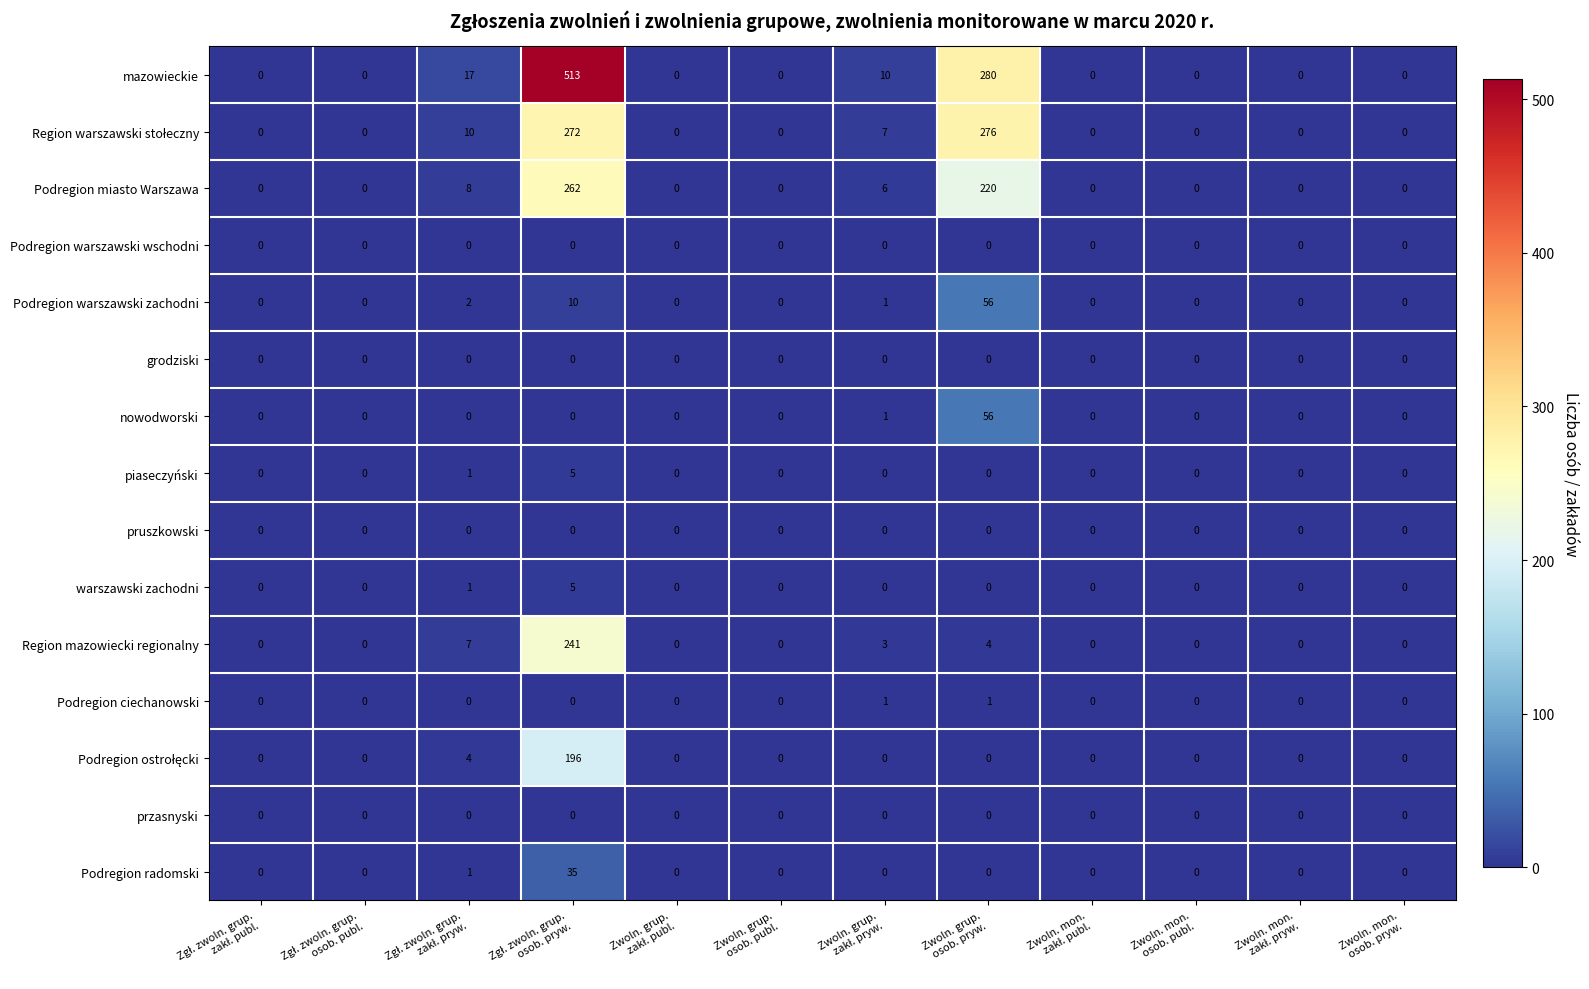

What is the sum of all nowodworski values?

57